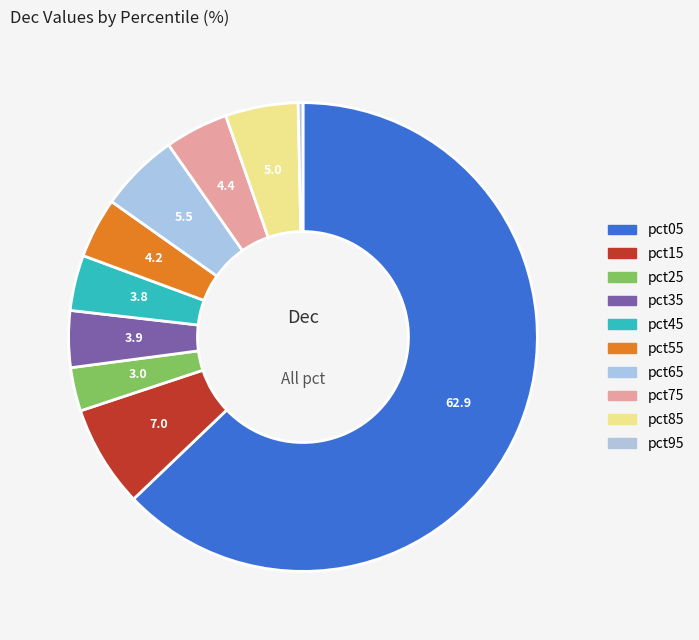

Count the number of slices in the pie.

10